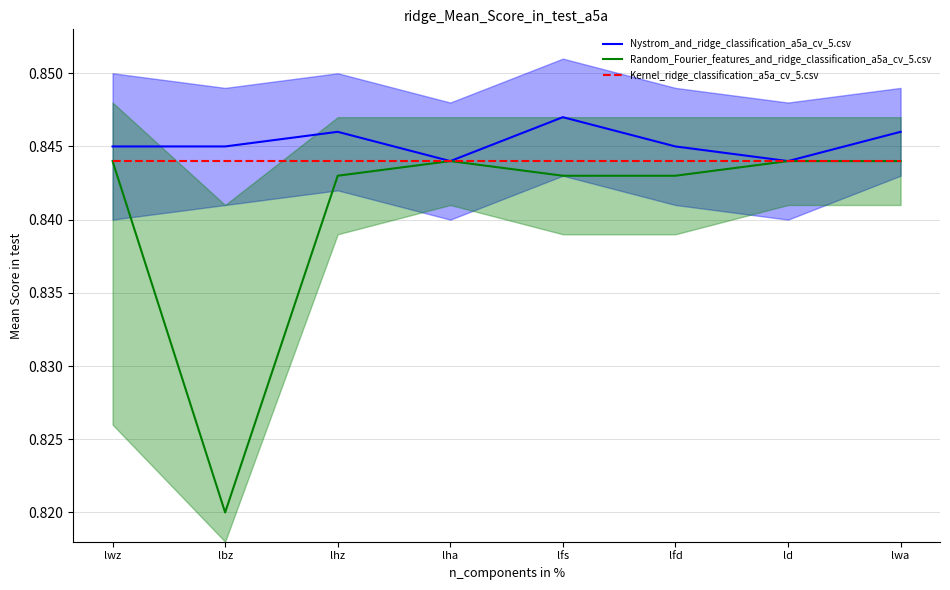

At how many categories does at least one series exceed 0?

8